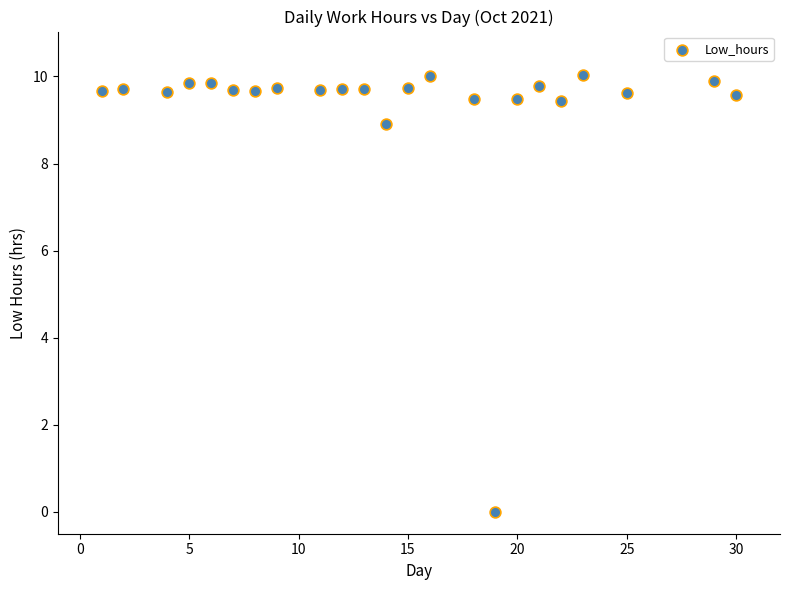

What is the range of X values (max minus min)?

29.0